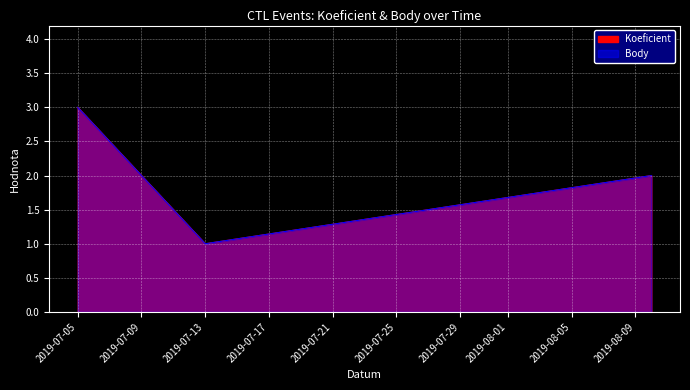

Which series changed the most between 2019-07-05 and 2019-07-13?

Koeficient